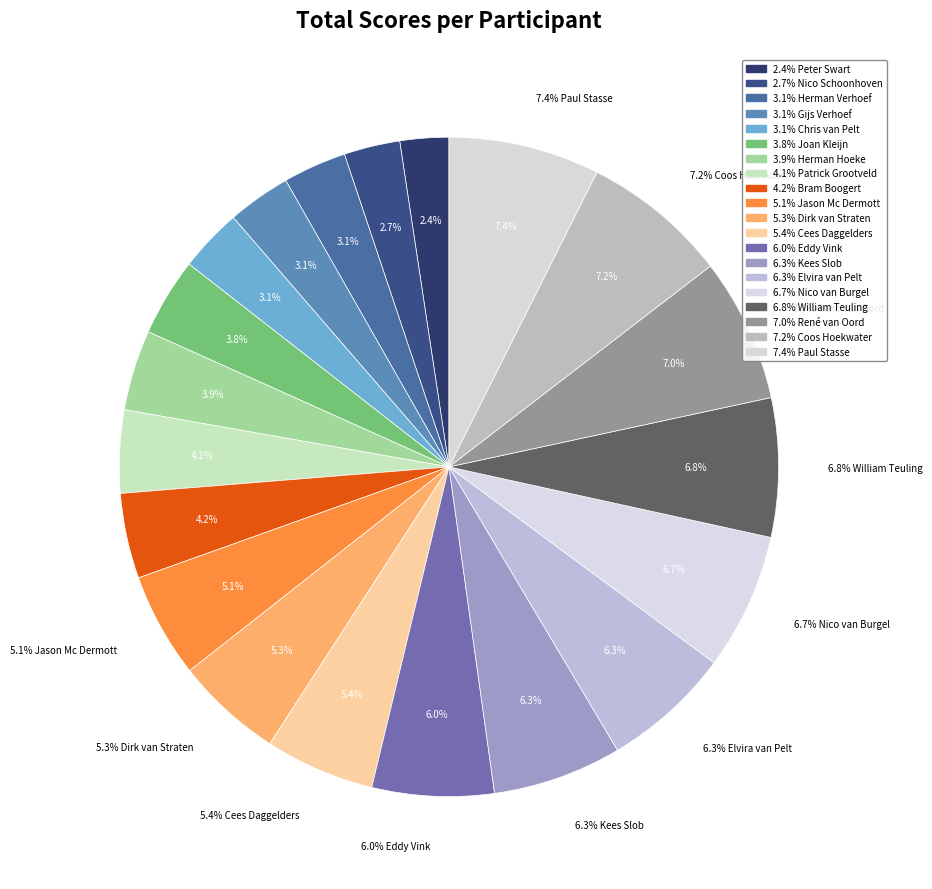

The Bram Boogert slice represents 17% of the pie. True or false?

False